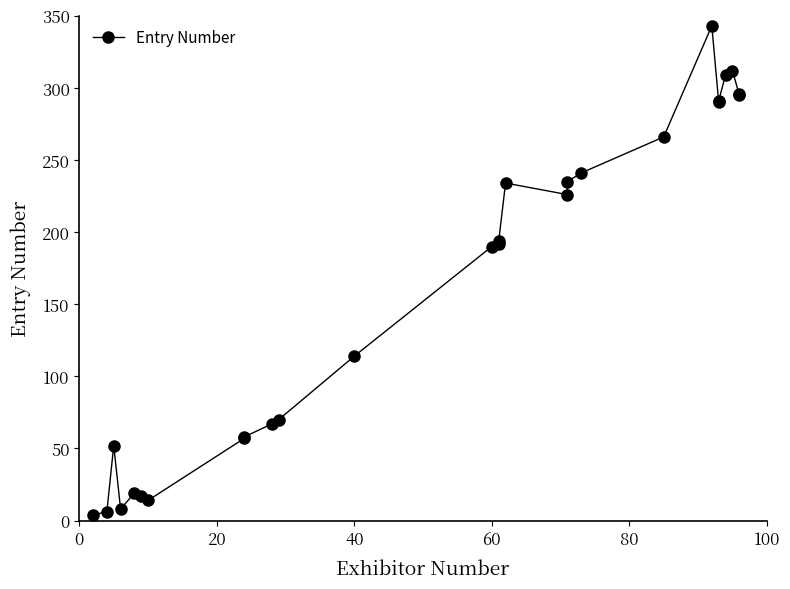

What is the greatest value displayed?

343